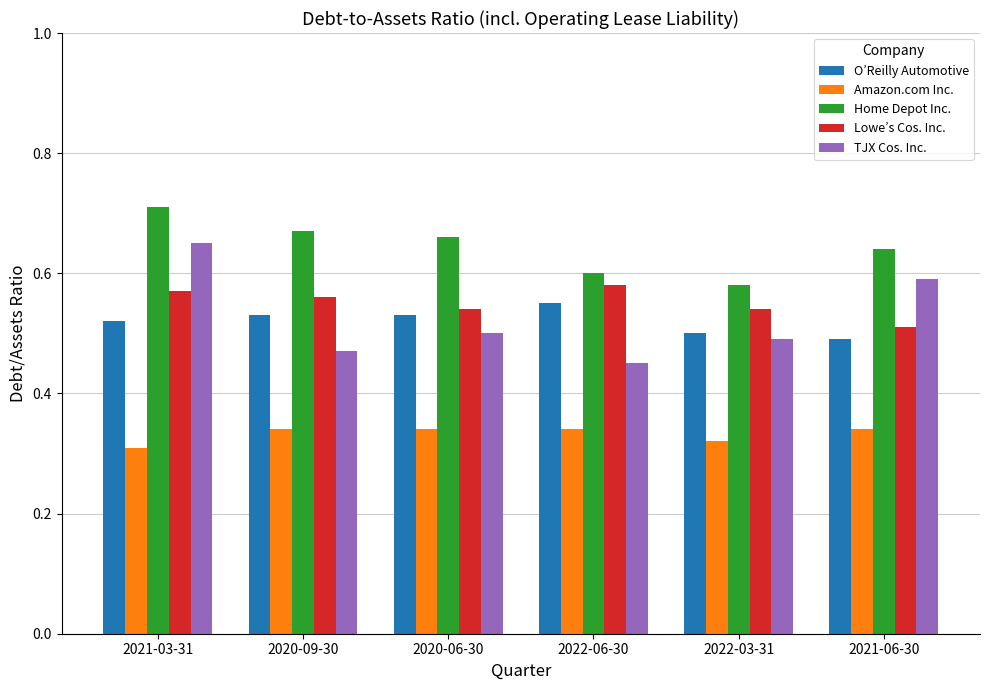

How many series are shown in this chart?

5